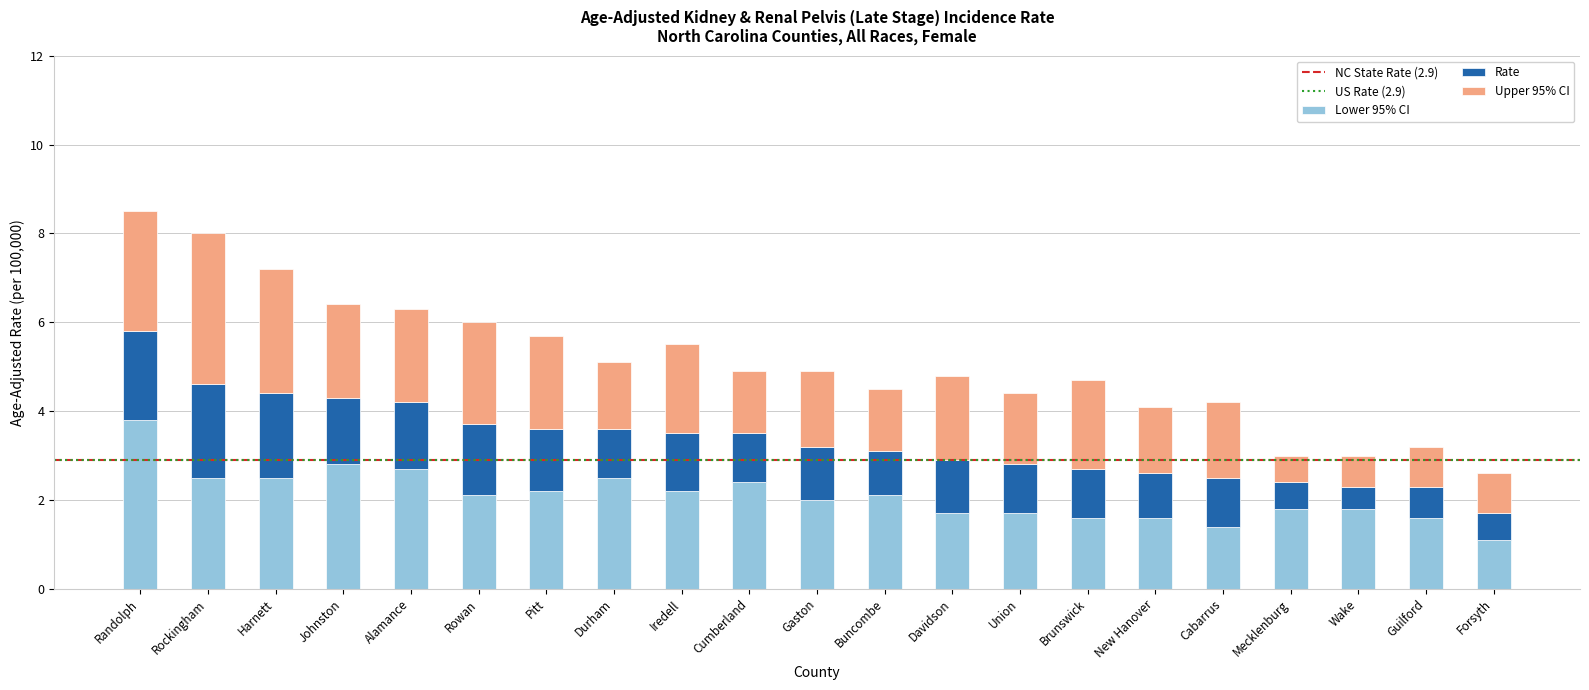

What is the difference between the maximum and minimum values in the Lower 95% CI series?

2.7